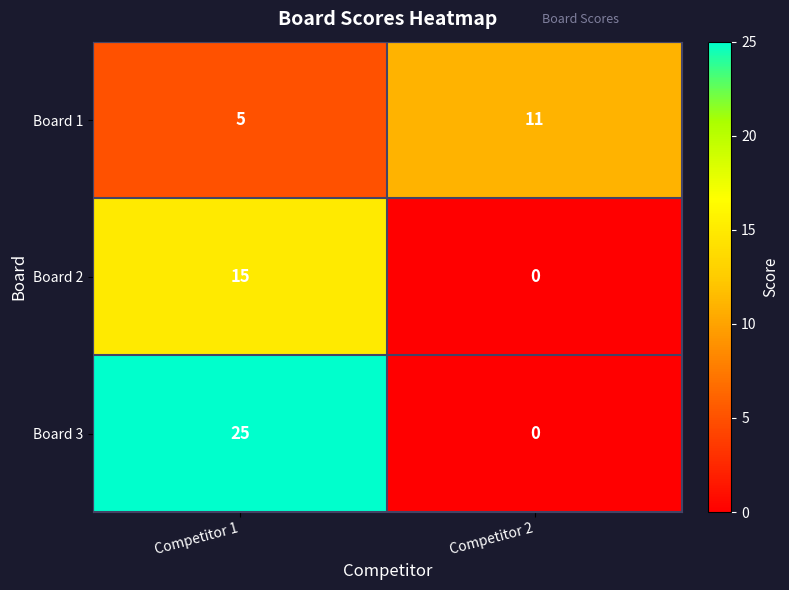

At which label does Board 3 reach its minimum?

Competitor 2